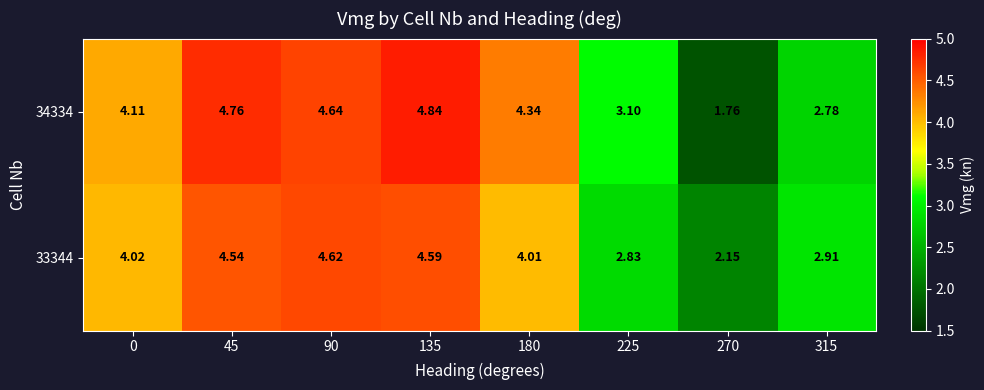

Is the value of 34334 at 45 greater than the value of 33344 at 135?

Yes